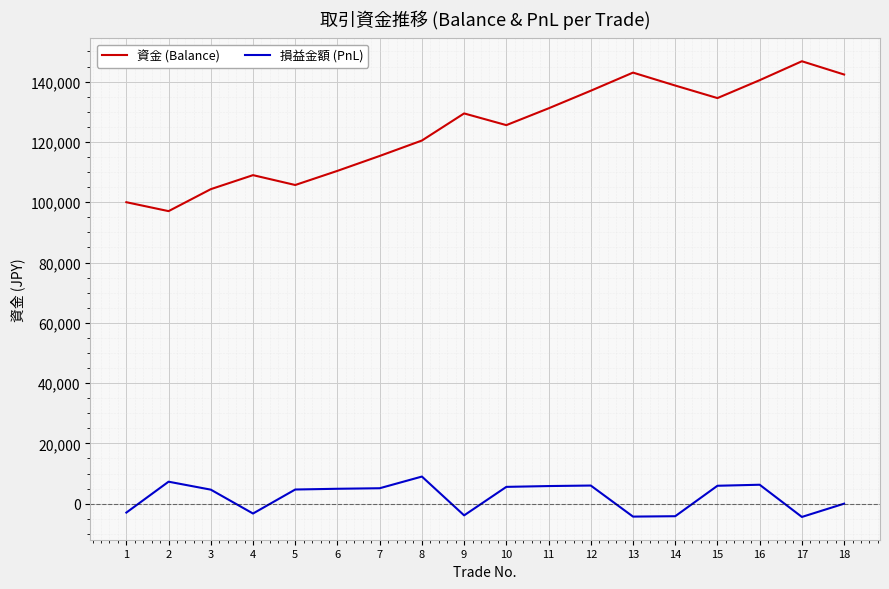

True or false: 損益金額 (PnL) and 資金 (Balance) cross at least once.

False